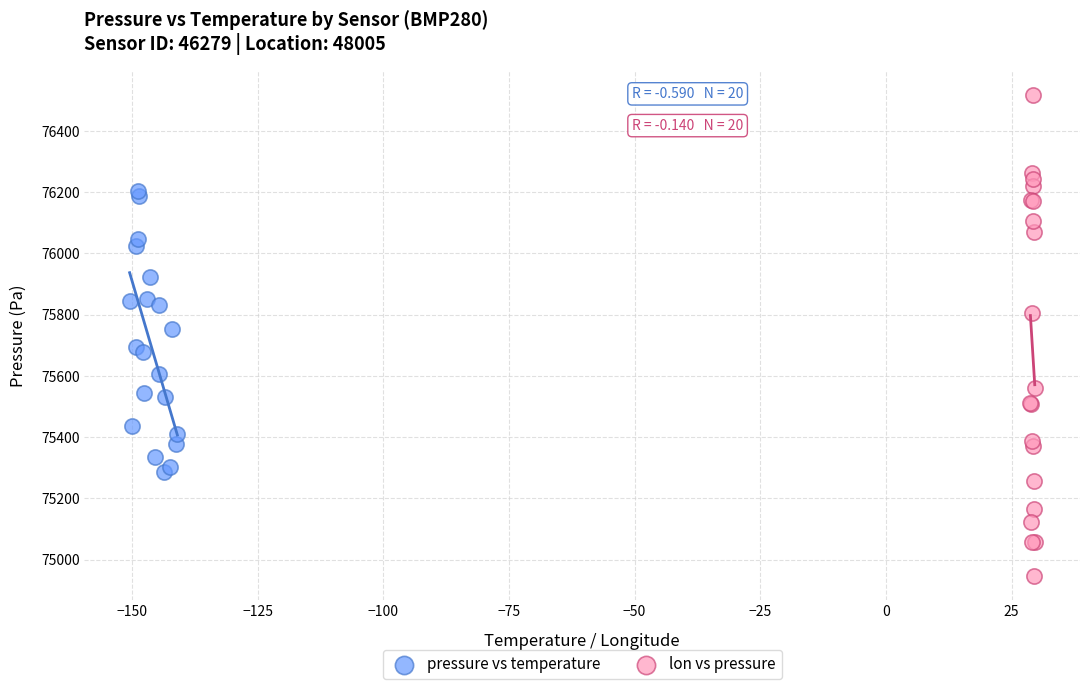

Which series has the widest spread of Y values?

lon vs pressure